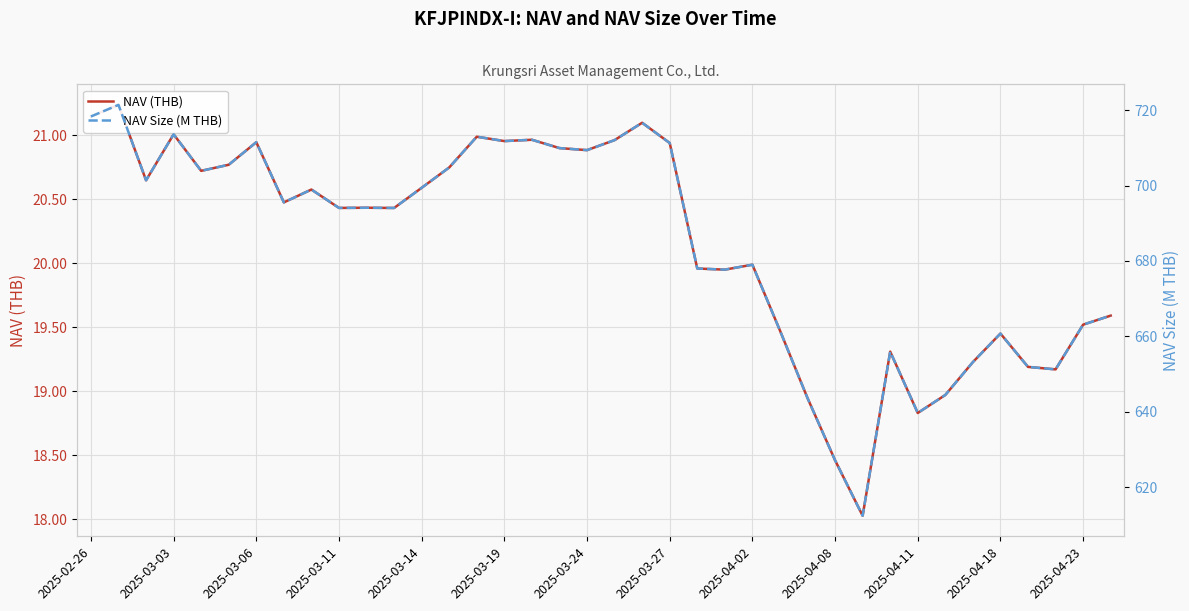

Is this an area chart (filled region under the line)?

No